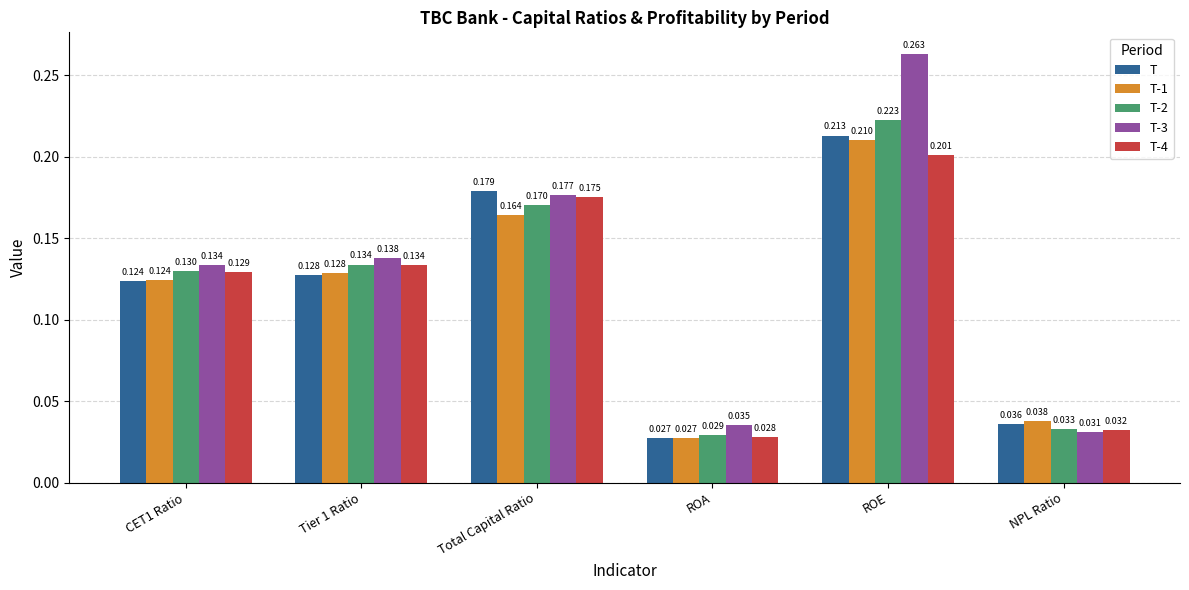

At which label is T-2 closest to 0?

ROA